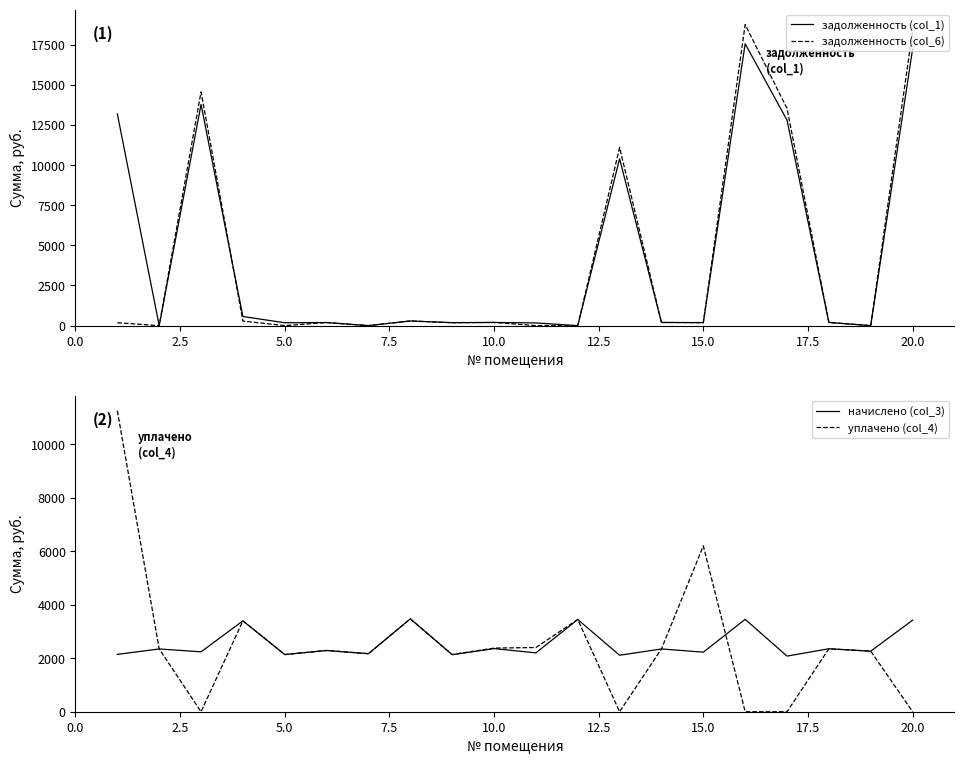

How many data points in задолженность (col_6) are less than 195?

10